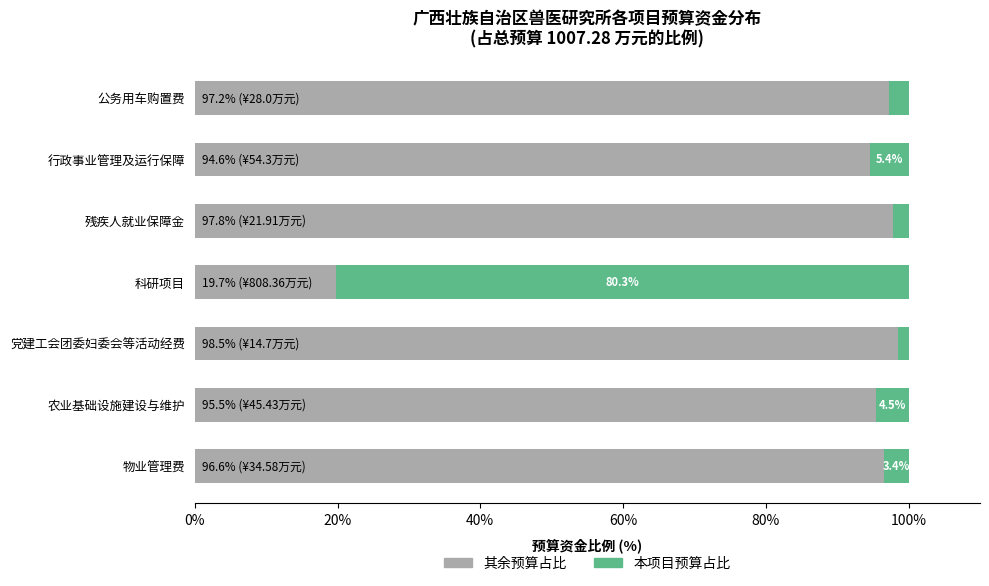

The value of 其余预算占比 at 科研项目 is 11.4. True or false?

False